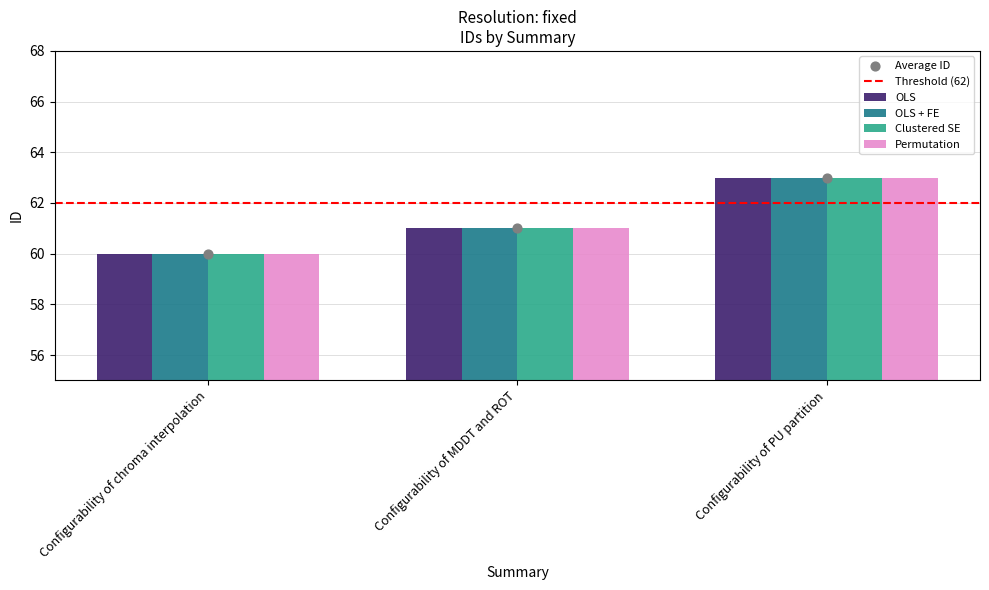

At how many categories does at least one series exceed 62?

1